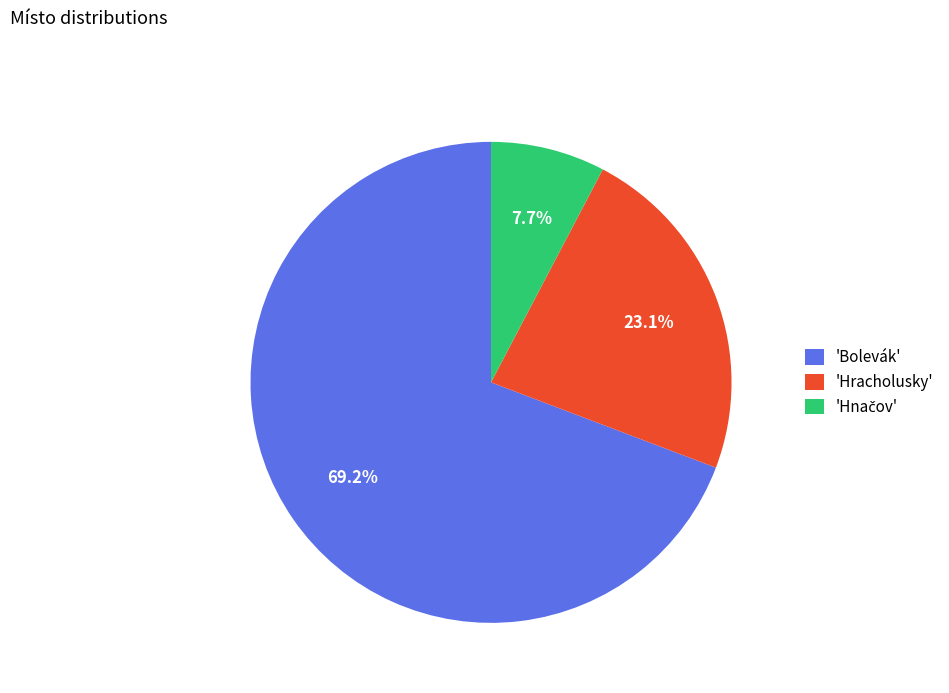

What is the largest slice in the pie chart?

'Bolevák'